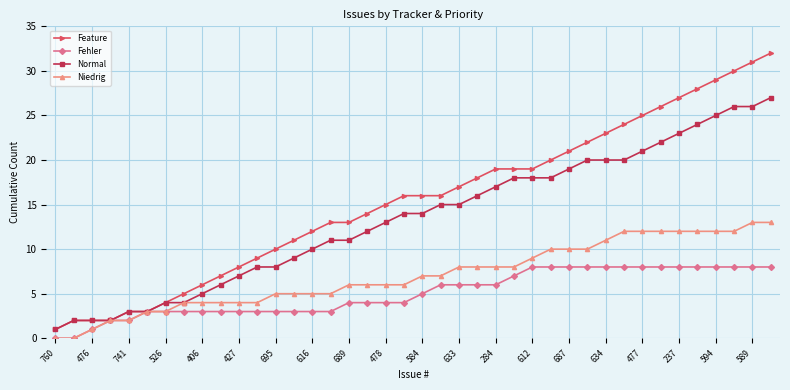

Rank the series by their average value, from highest to lowest.

Feature, Normal, Niedrig, Fehler